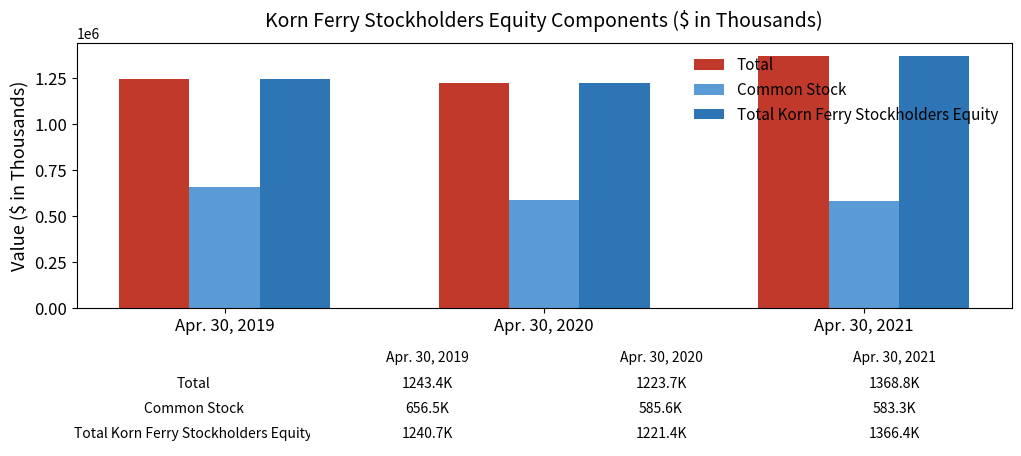

How many groups of bars are there?

3